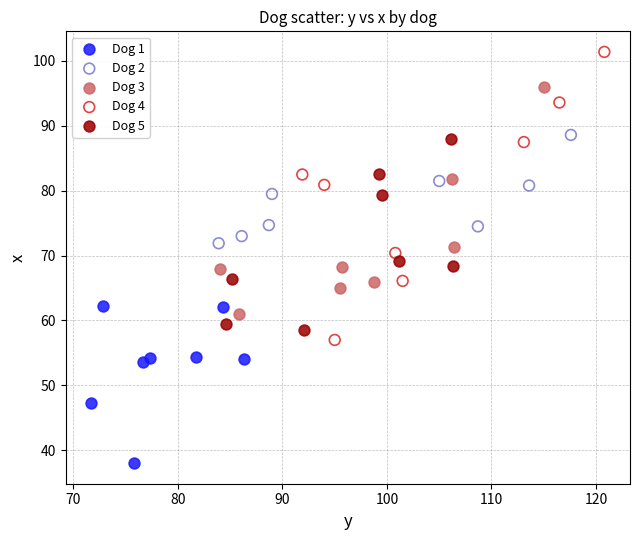

Which series has the largest Y range (max minus min)?

Dog 4